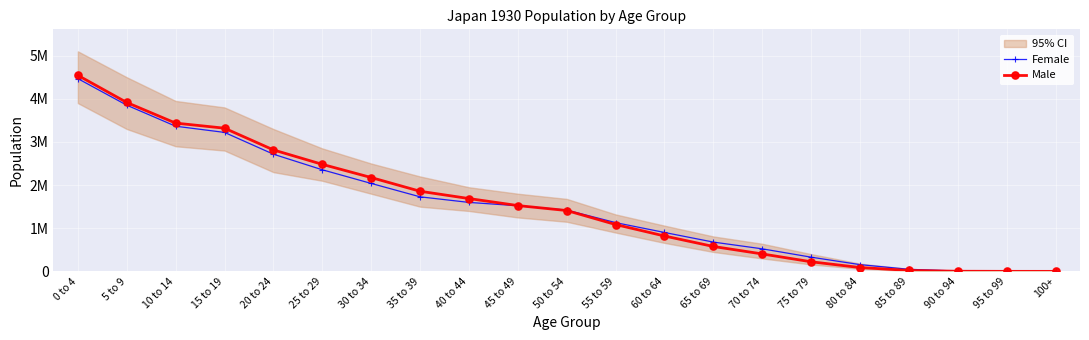

Reading left to right, what are all the values shown in this chart?

Female: 0 to 4=4467693	5 to 9=3852299	10 to 14=3364485	15 to 19=3220941	20 to 24=2716100	25 to 29=2354877	30 to 34=2038625	35 to 39=1727928	40 to 44=1598544	45 to 49=1521106	50 to 54=1420118	55 to 59=1130237	60 to 64=901770	65 to 69=678637	70 to 74=522617	75 to 79=329267	80 to 84=156278	85 to 89=47904	90 to 94=8185	95 to 99=2165	100+=74
Male: 0 to 4=4543442	5 to 9=3914786	10 to 14=3436560	15 to 19=3318663	20 to 24=2815406	25 to 29=2480757	30 to 34=2175040	35 to 39=1856905	40 to 44=1687934	45 to 49=1525157	50 to 54=1410576	55 to 59=1085866	60 to 64=820315	65 to 69=577193	70 to 74=403984	75 to 79=222451	80 to 84=89183	85 to 89=22259	90 to 94=3061	95 to 99=586	100+=31